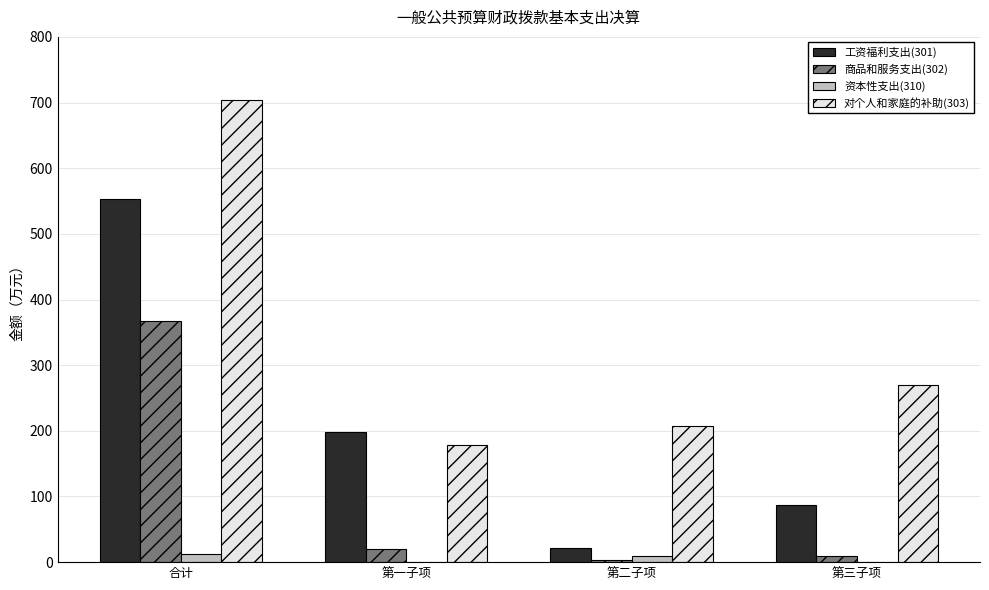

Where is 商品和服务支出(302) nearest to the value 184?

第一子项